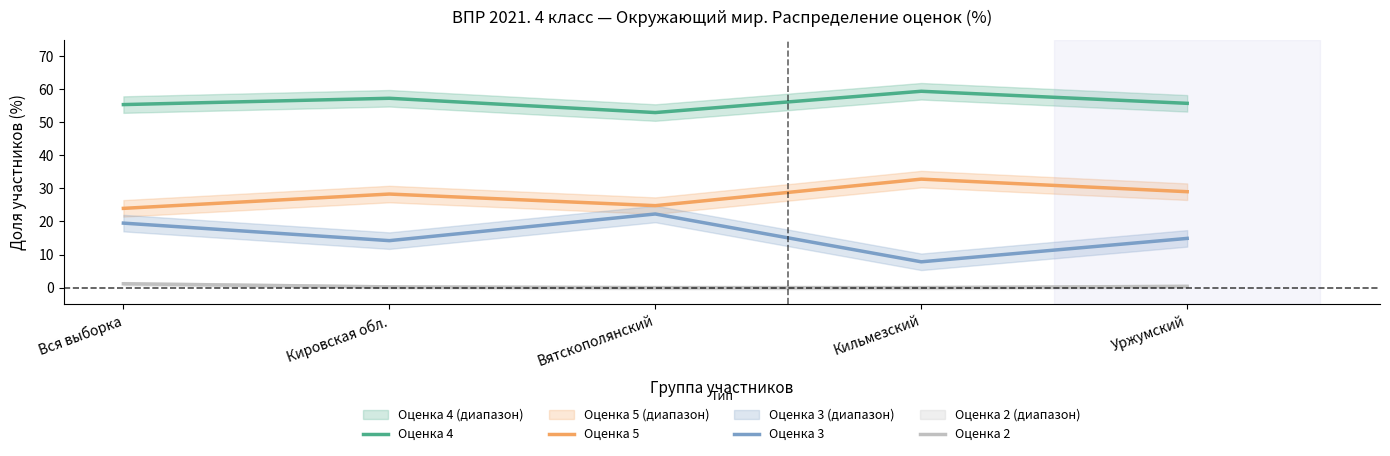

True or false: Оценка 3 and Оценка 5 cross at least once.

False